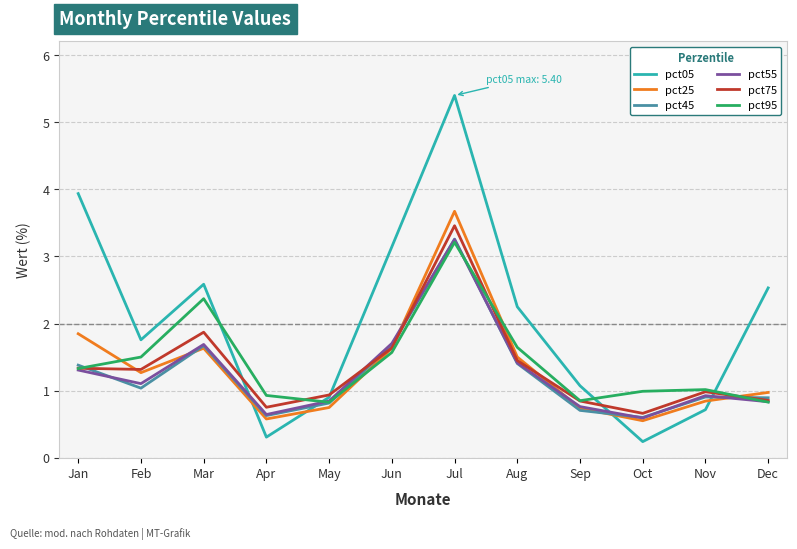

What is the total value across all series at Jan?

11.1